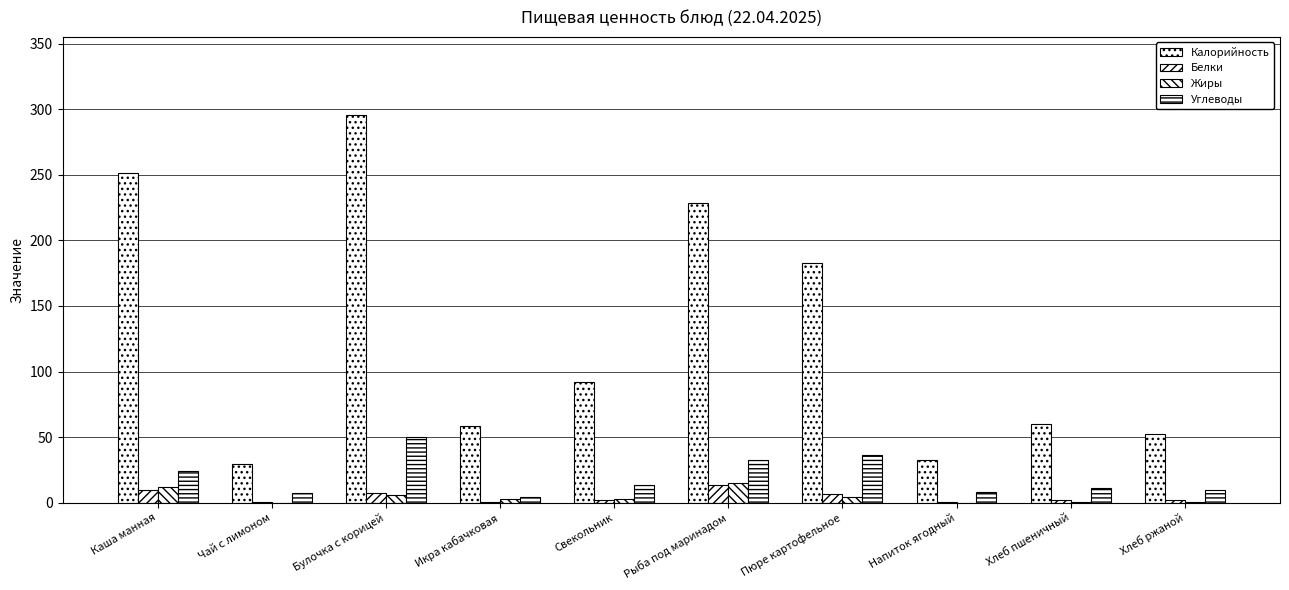

How many categories are shown in the chart?

10